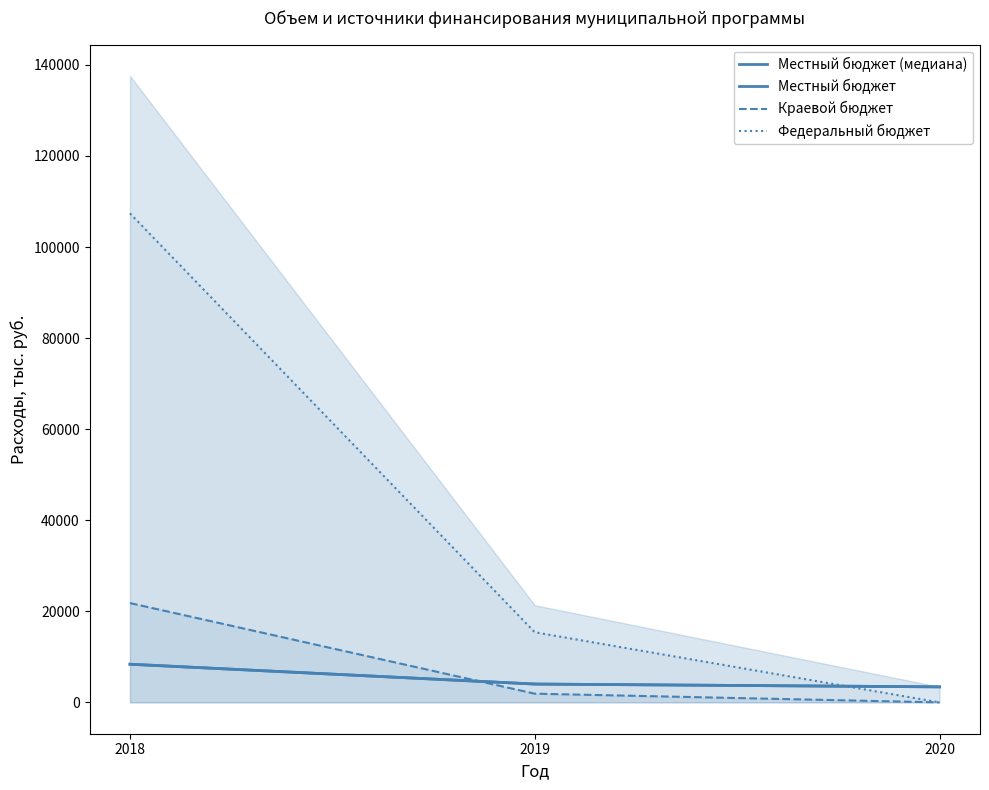

True or false: Федеральный бюджет has a value of 107380.3 at 2018.

True